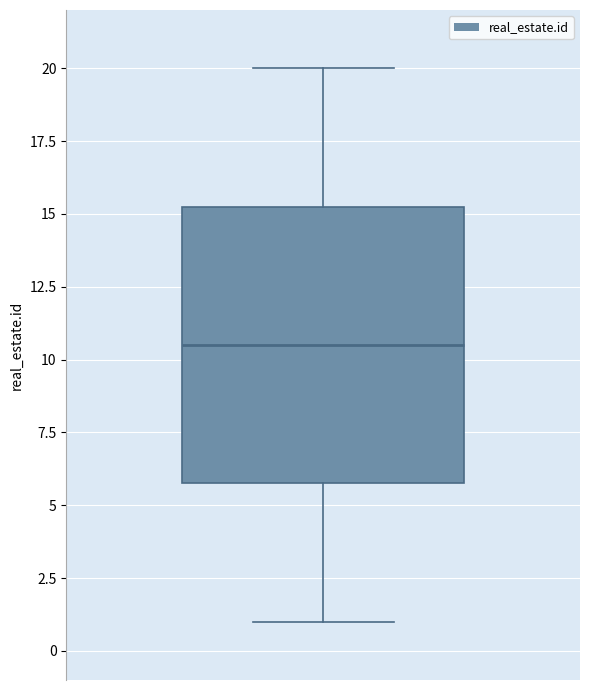

Read this box plot against the y-axis: the position of the median line, the range covered by the box, and the ends of both whiskers. The values are not printed on the chart, so give them approximately, as read against the axis.

median 10.5, box 6.0 to 15.5, whiskers 1.0 to 20.0